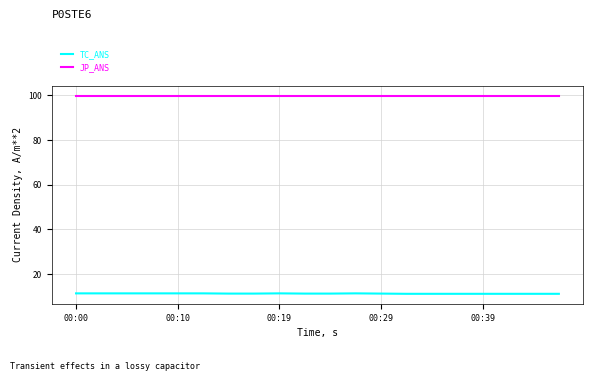

What is the greatest value displayed?

99.9